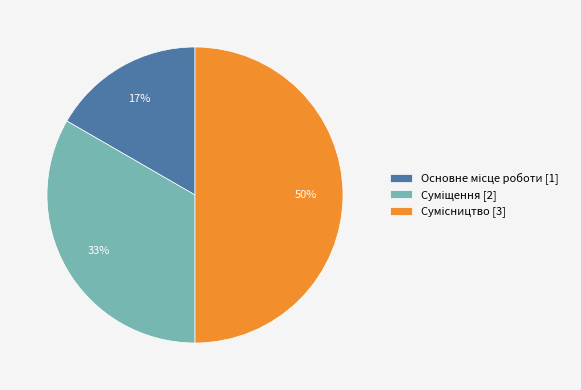

How many segments does this pie chart have?

3